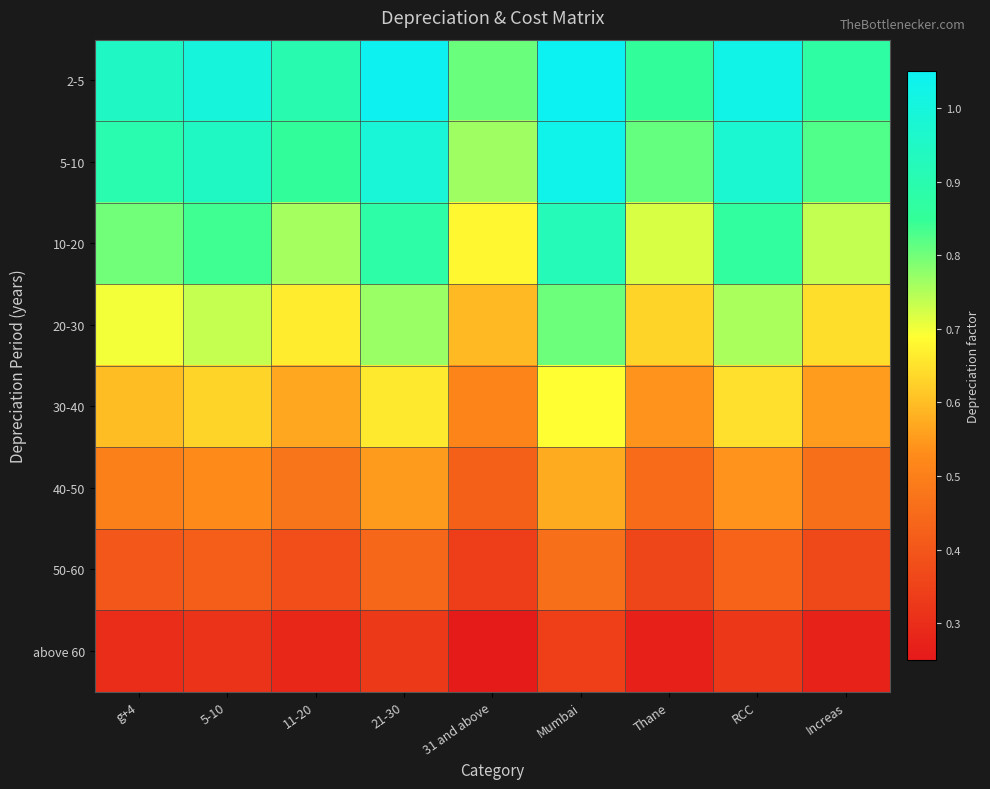

What is the difference between the highest and lowest values at 5-10?

0.7